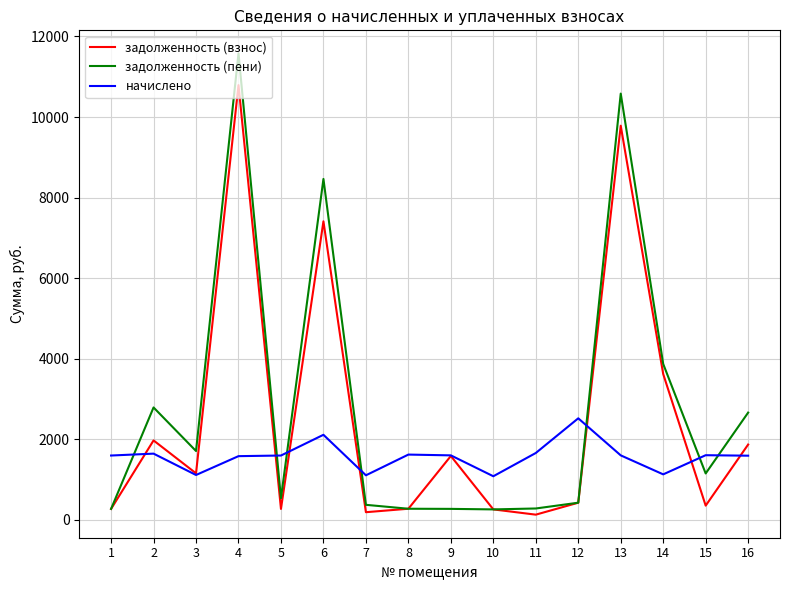

What is the maximum value shown in the chart?

11580.3